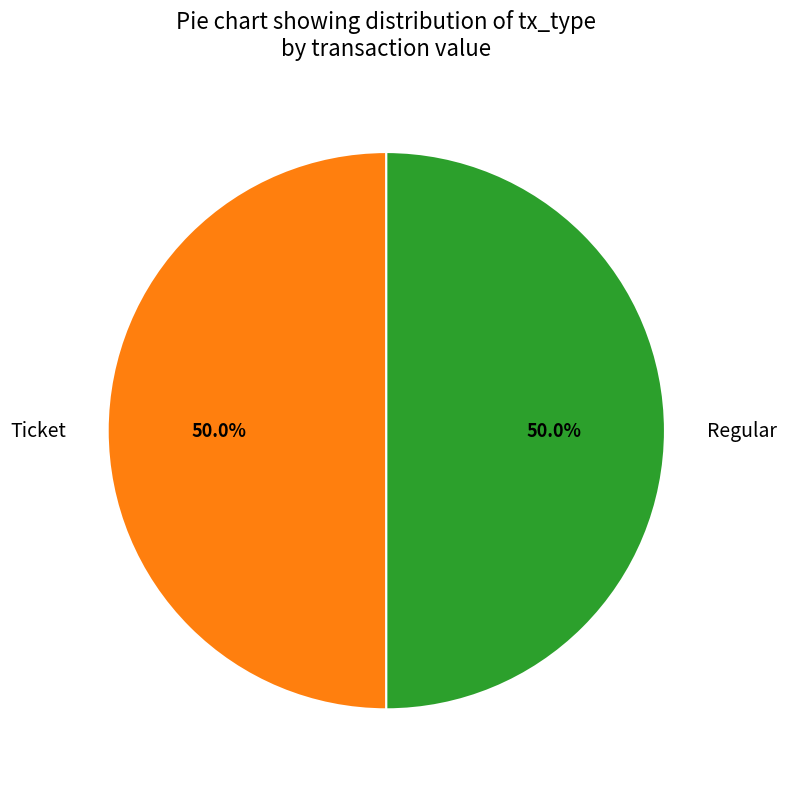

What percentage is NOT represented by Regular?

50.0%